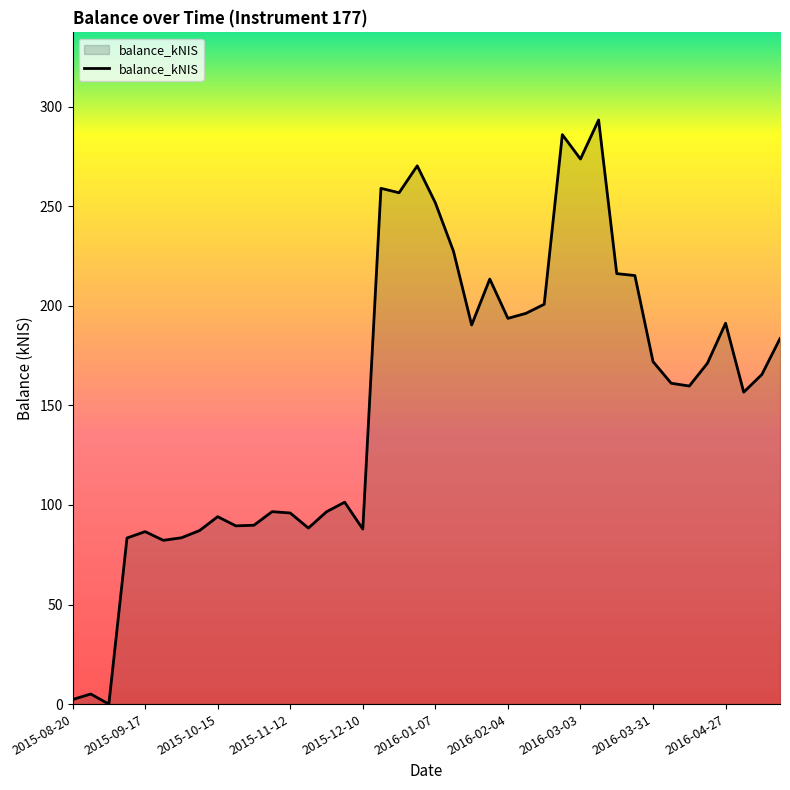

How many lines are shown in the chart?

1